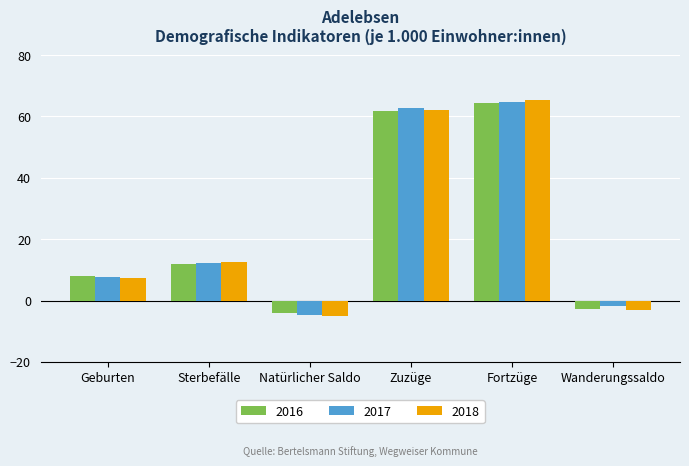

At which label is 2016 closest to 30?

Sterbefälle